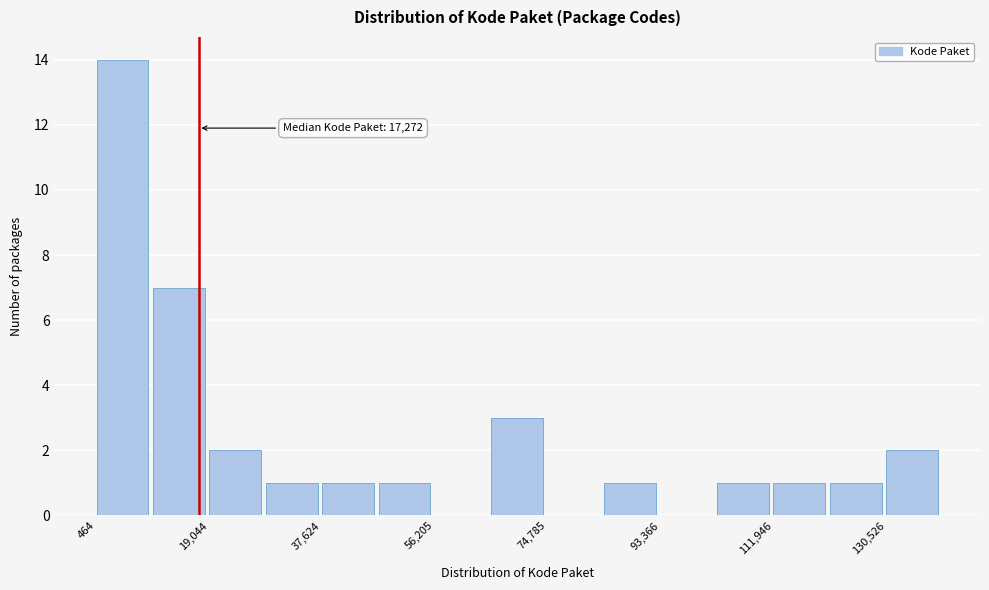

Which range on the x-axis has the tallest bar?

0 to 10000